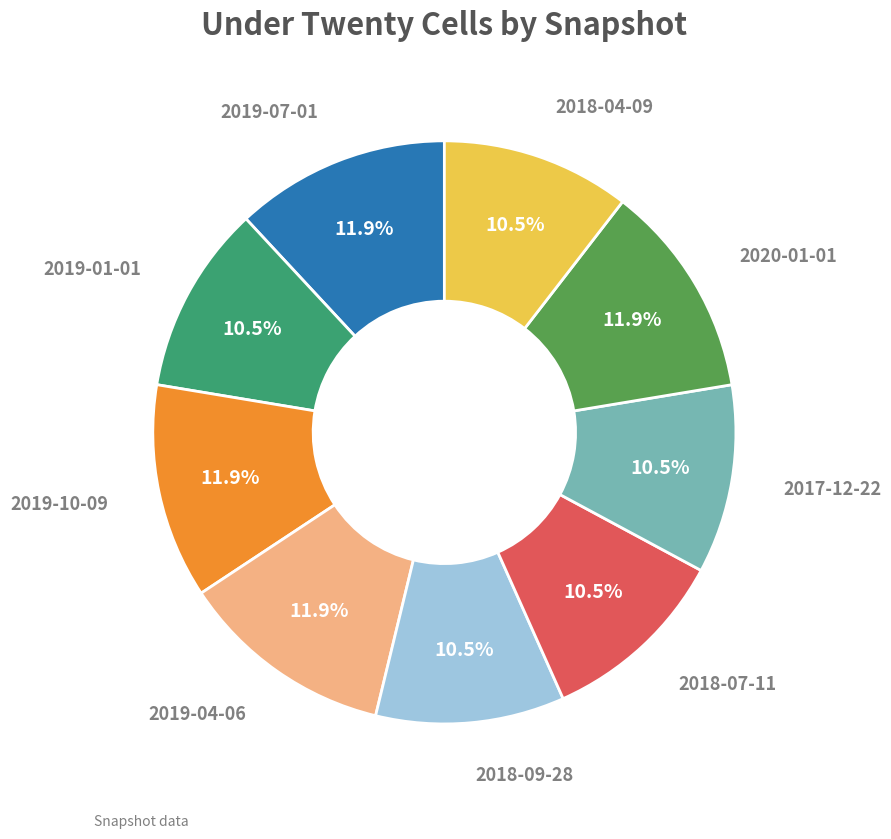

Is there any slice that represents more than half of the pie?

No